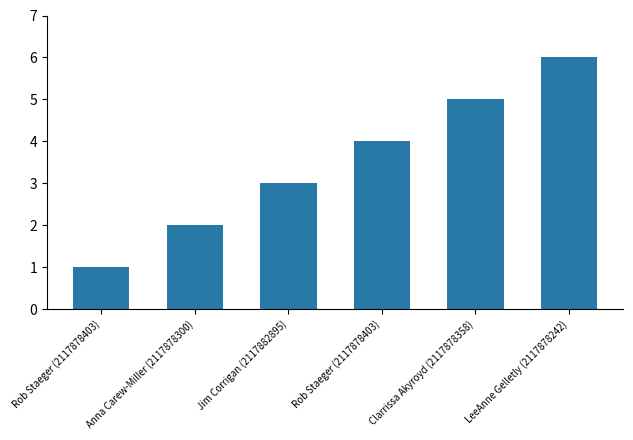

How many values are between 2 and 5?

4